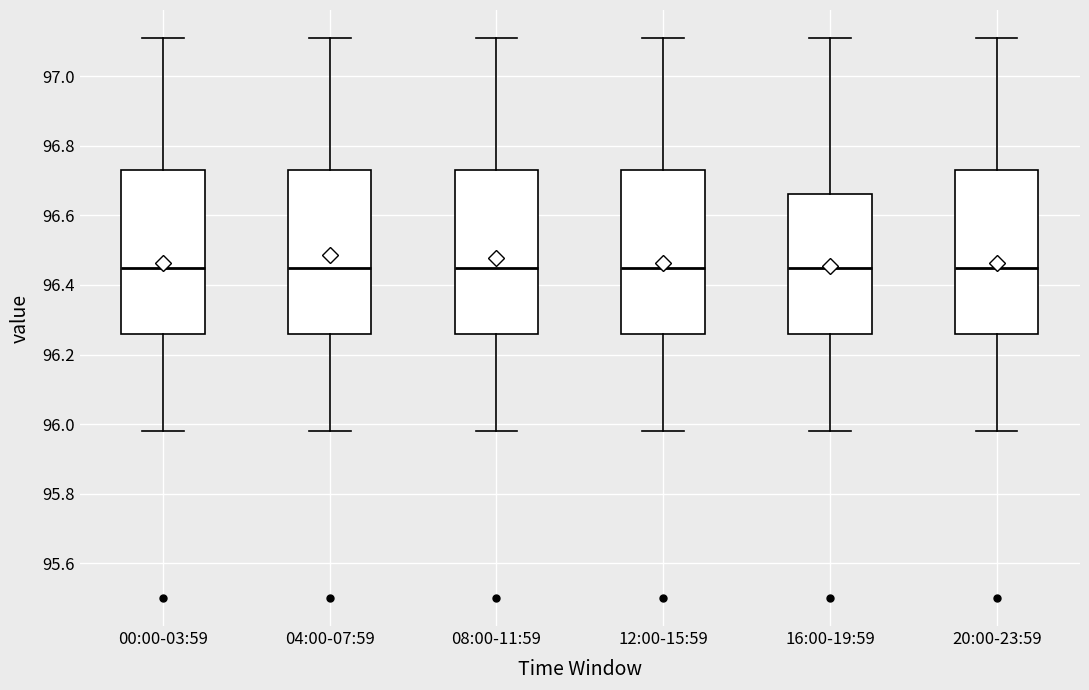

Reading left to right, transcribe this box plot: for each box, give where its median line is, the range the box spans, and where its two whiskers end, as read against the y-axis. The values are not printed on the chart, so give them approximately, as read against the axis.

00:00-03:59: median 96.46, box 96.26 to 96.74, whiskers 95.98 to 97.12
04:00-07:59: median 96.46, box 96.26 to 96.74, whiskers 95.98 to 97.12
08:00-11:59: median 96.46, box 96.26 to 96.74, whiskers 95.98 to 97.12
12:00-15:59: median 96.46, box 96.26 to 96.74, whiskers 95.98 to 97.12
16:00-19:59: median 96.46, box 96.26 to 96.66, whiskers 95.98 to 97.12
20:00-23:59: median 96.46, box 96.26 to 96.74, whiskers 95.98 to 97.12